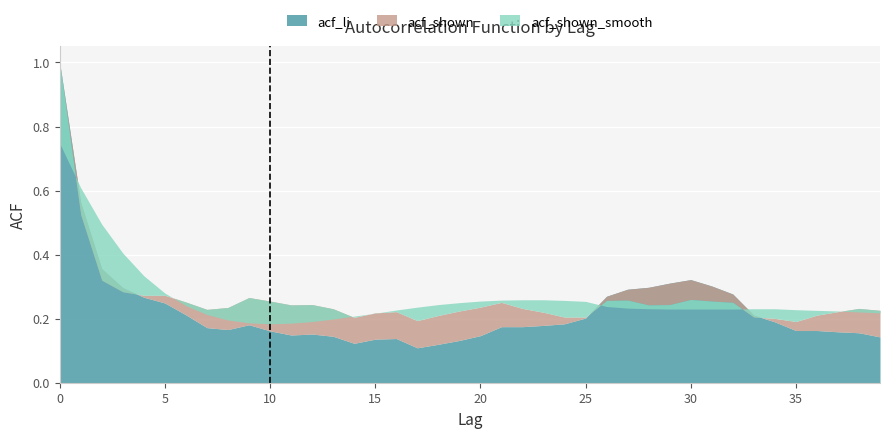

Where do acf_shown and acf_li first cross each other?

3 and 4